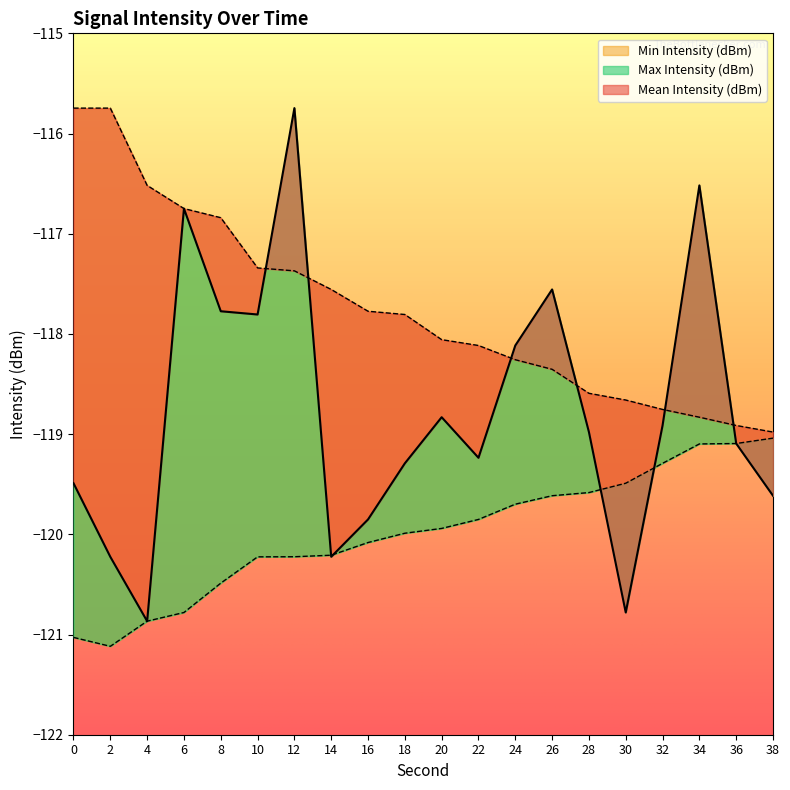

Which series has the largest total across all categories?

Max Intensity (dBm)